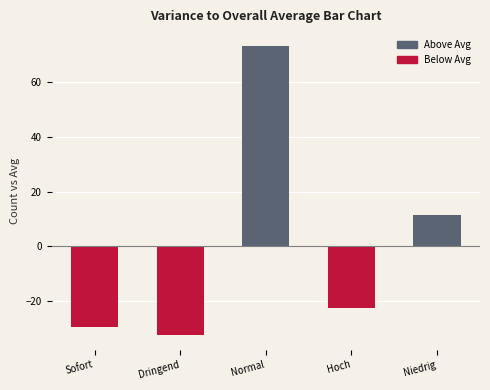

What is the change in value from Normal to Hoch?

-96.0